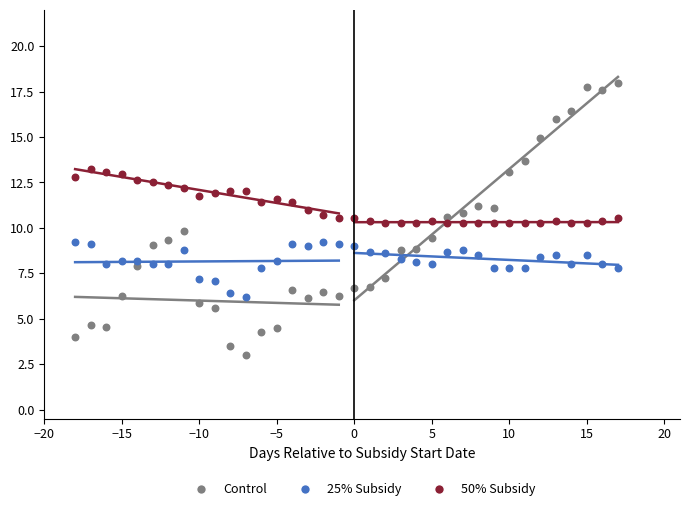

Which series reaches the minimum Y coordinate?

Control